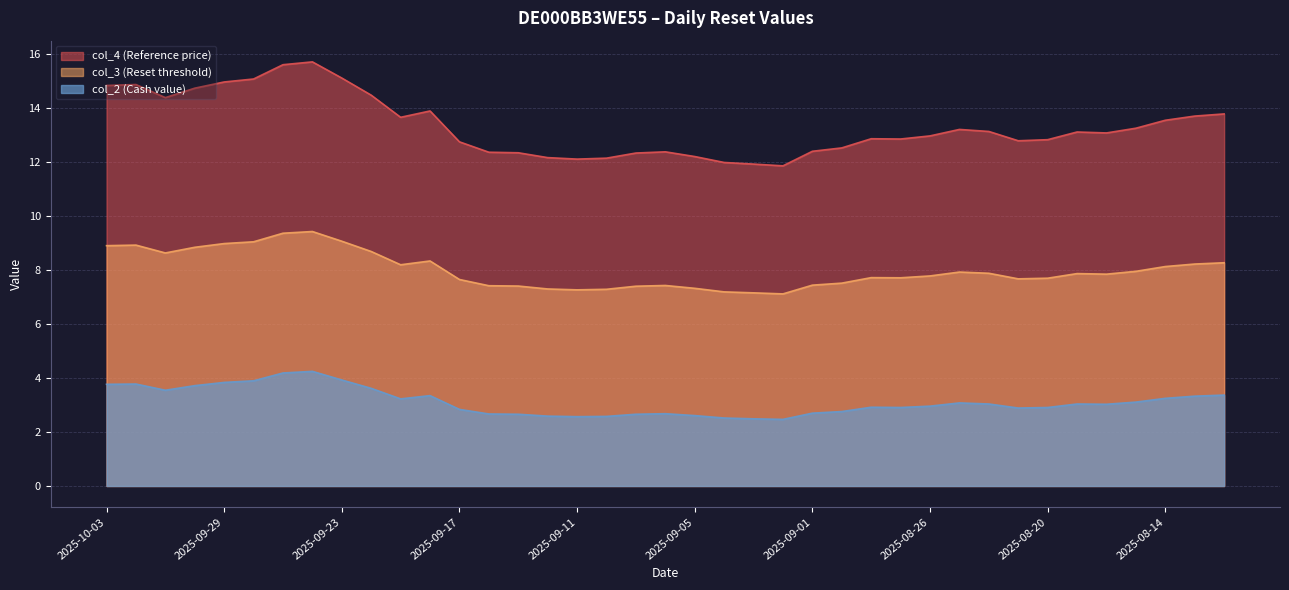

What is the spread (max minus min) of values at 2025-08-29?

9.8